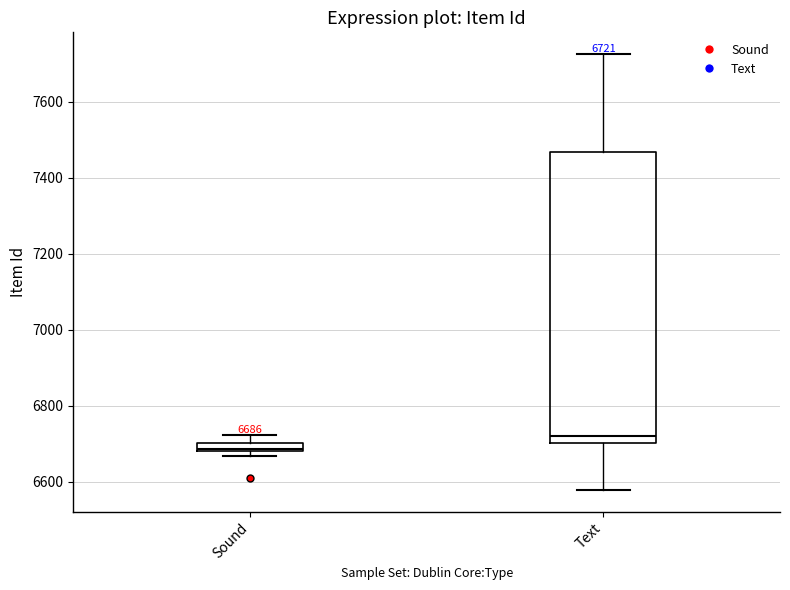

Which box has the lowest median line?

Sound